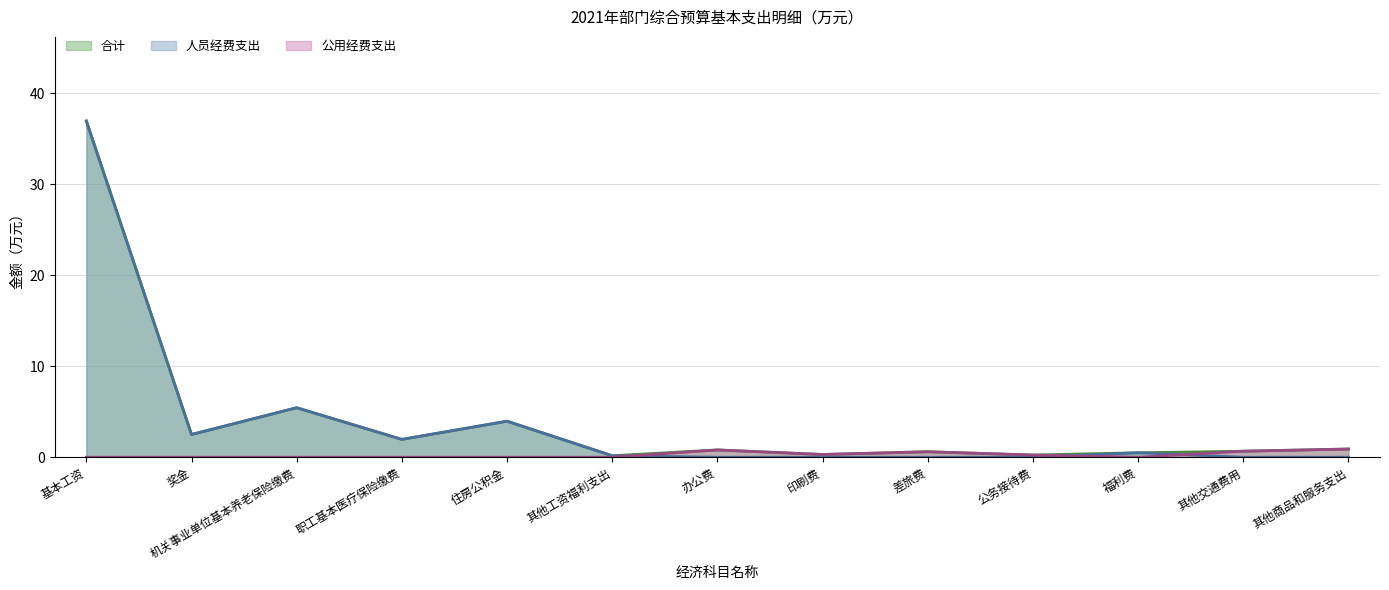

The value of 公用经费支出 at 奖金 is 0.0. True or false?

True